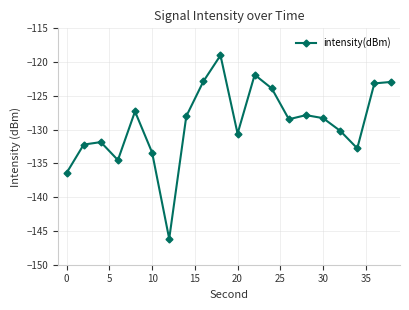

What is the minimum value shown in the chart?

-146.2